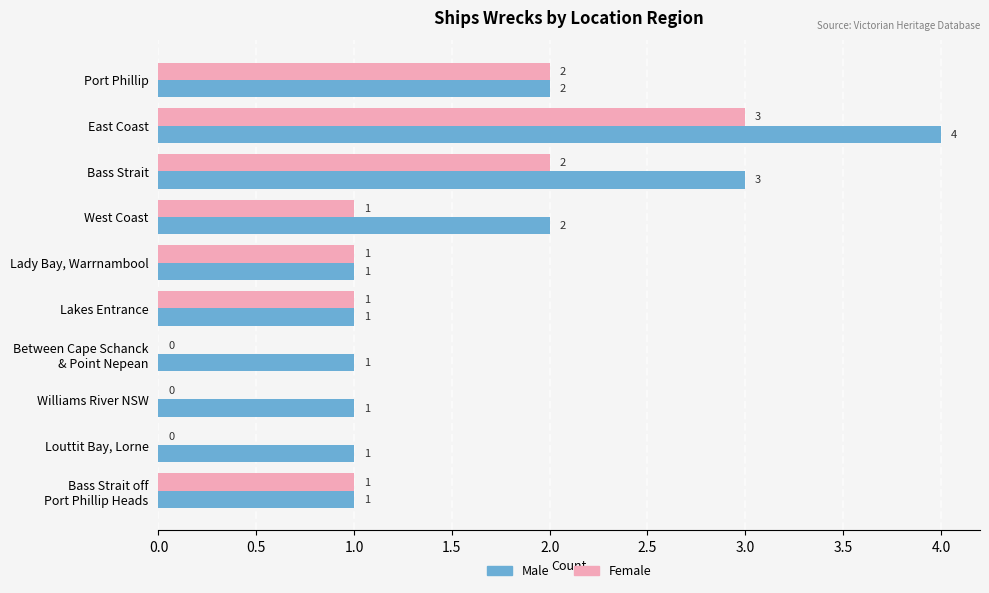

What is the sum of the Male values at West Coast and Lakes Entrance?

3